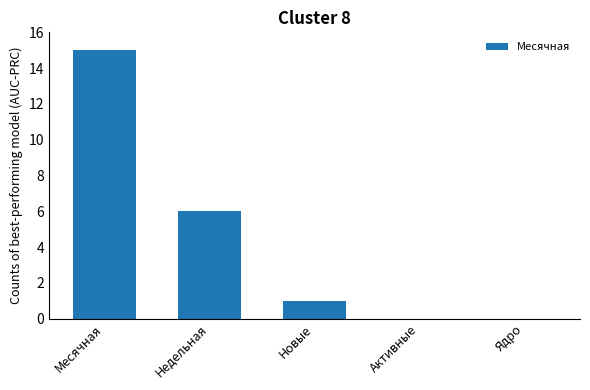

What is the ratio of the value at Новые to the value at Недельная?

0.2